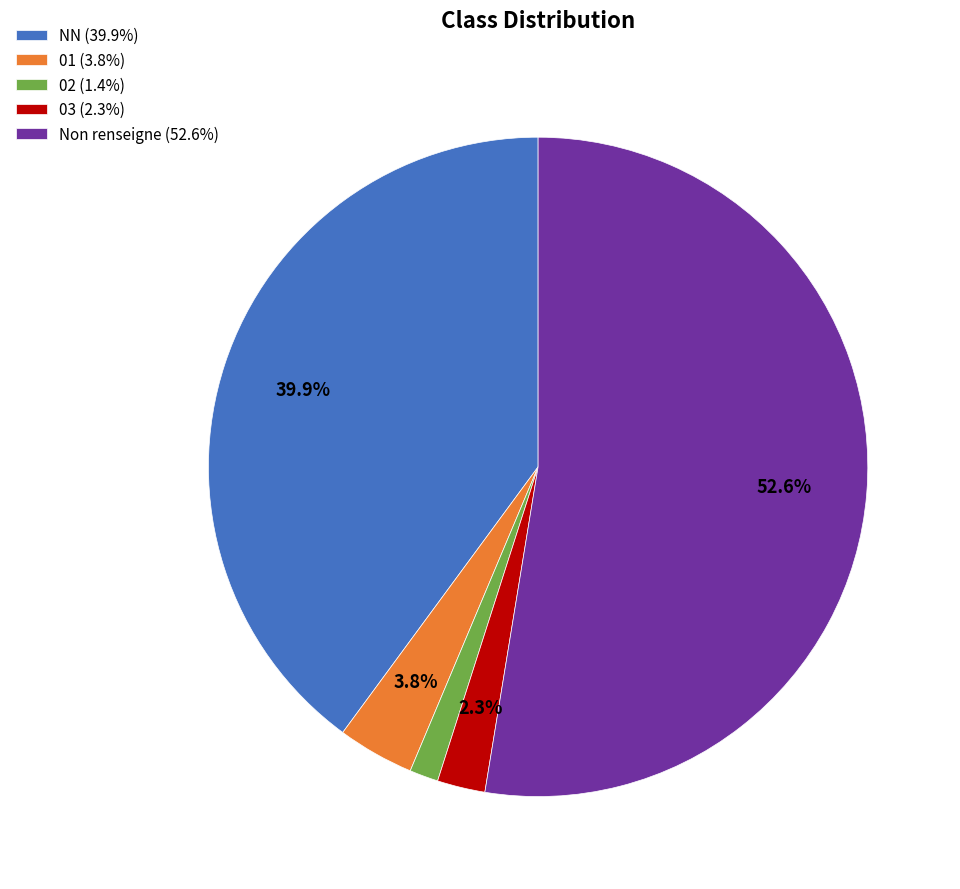

Does any single category account for the majority?

Yes